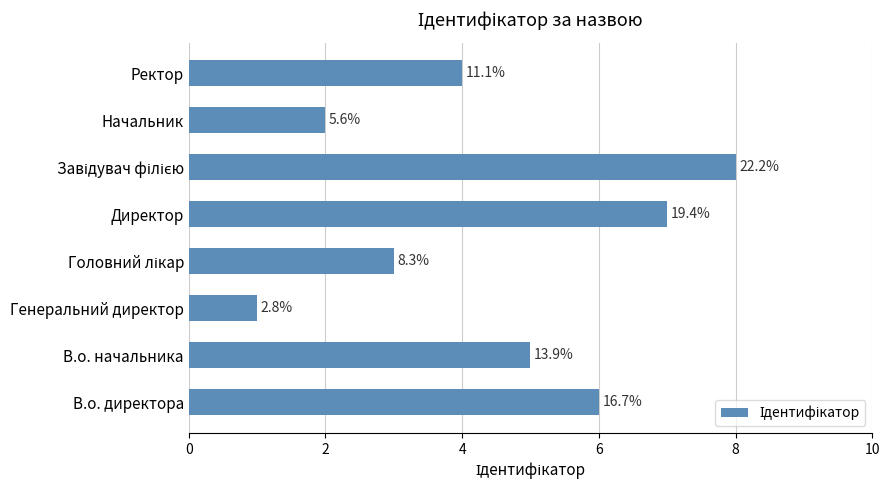

How many bars are there in total?

8